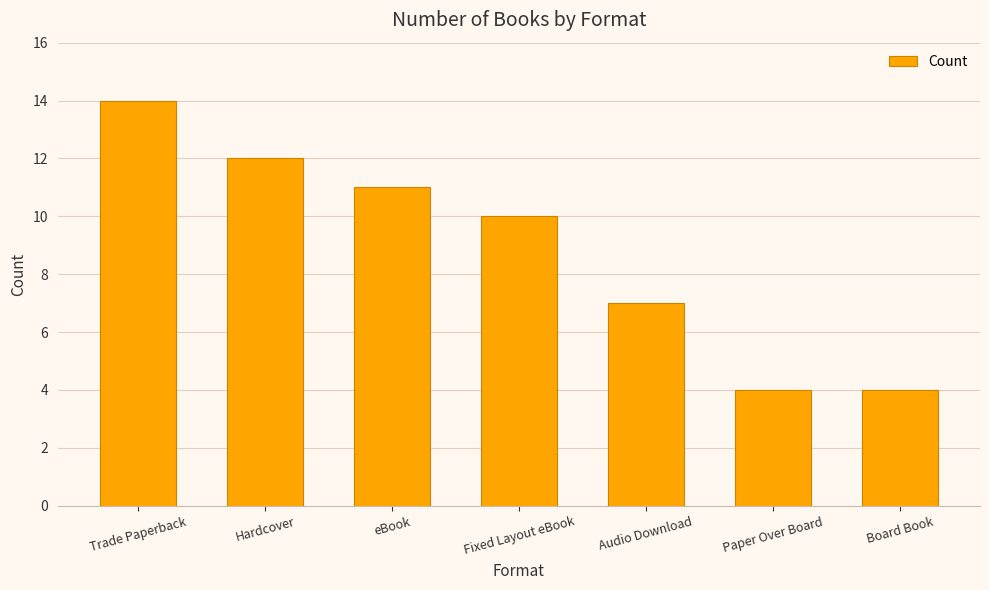

What position from the right is Trade Paperback?

7